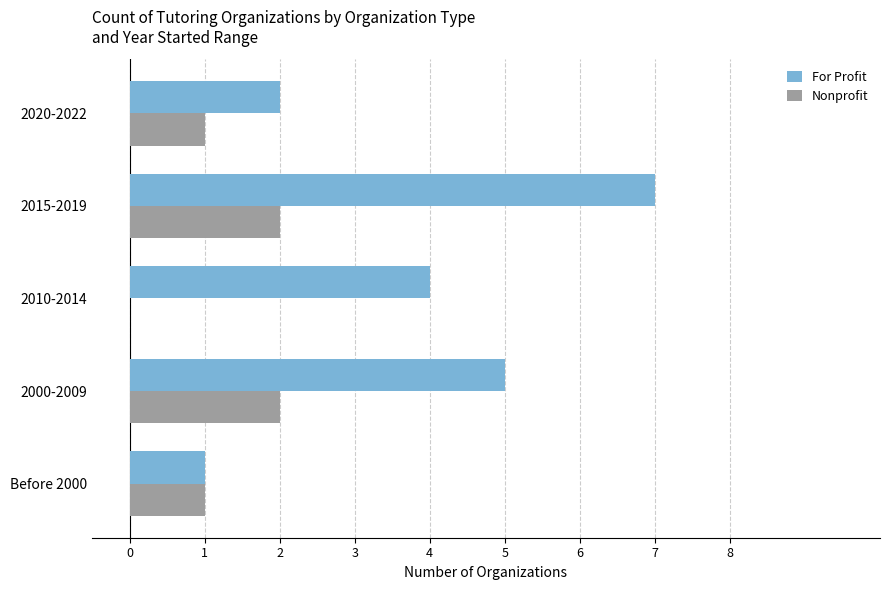

The For Profit series shows 7 at 2015-2019. True or false?

True